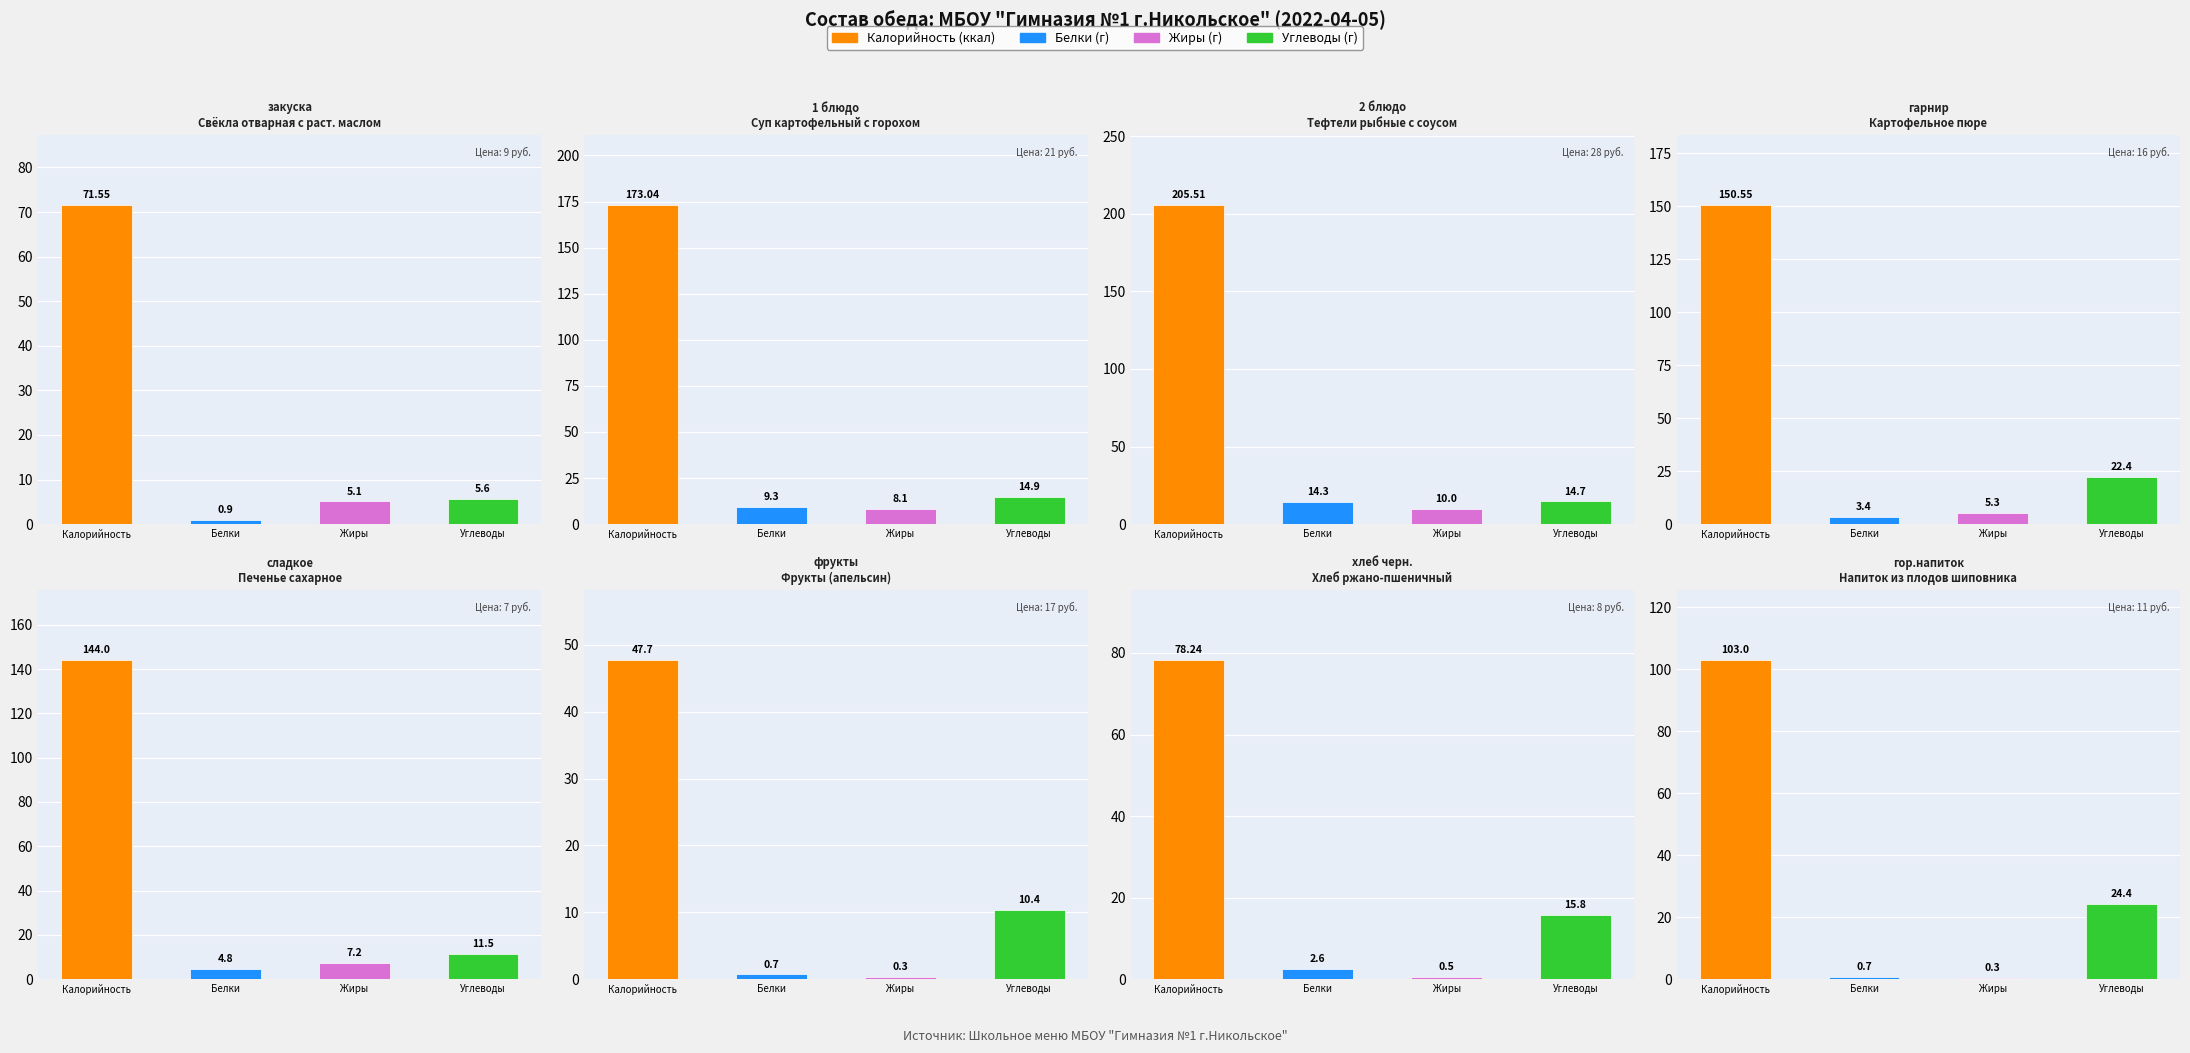

Where does the Белки series first go above 3?

Белки